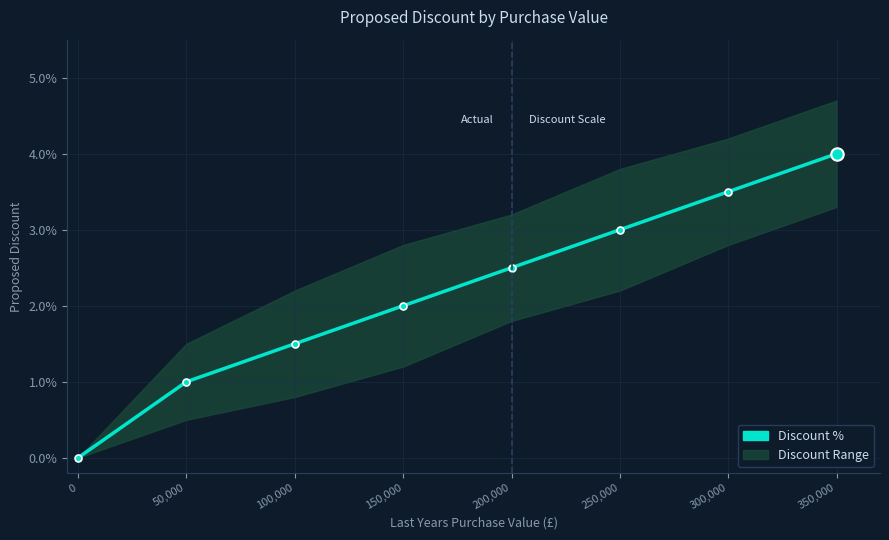

Between 250,000 and 150,000, which is larger?

250,000